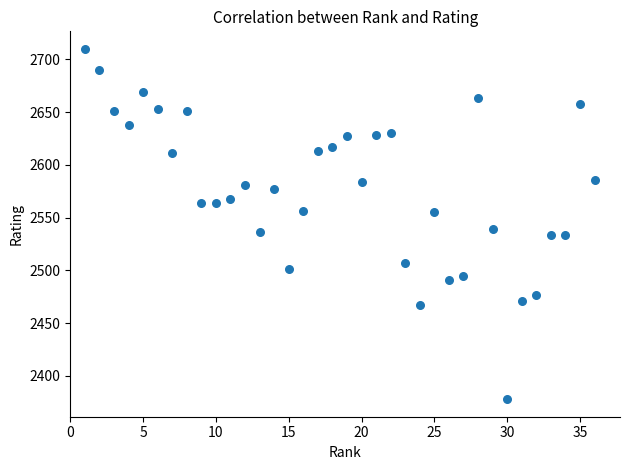

What is the range of X values (max minus min)?

35